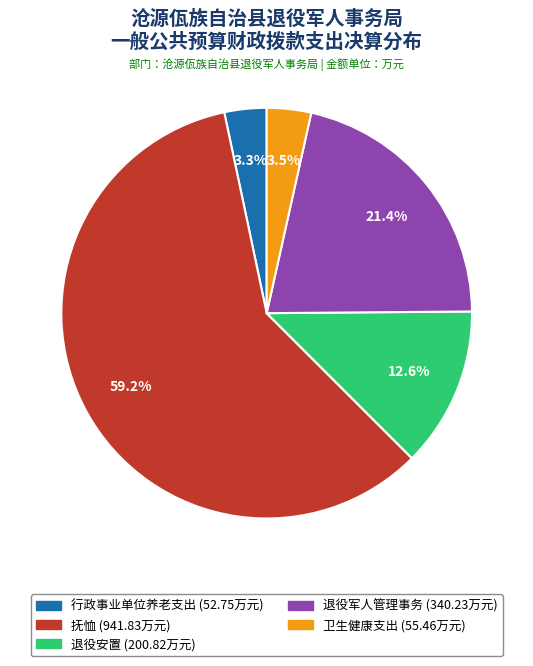

Is there any slice that represents more than half of the pie?

Yes